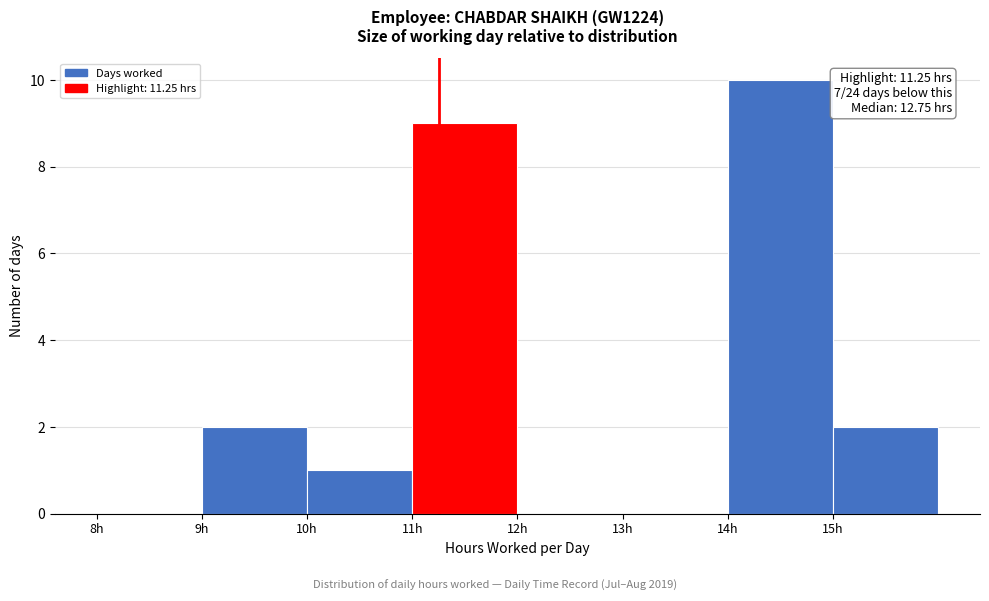

Over which range of the x-axis is the bar tallest?

14 to 15